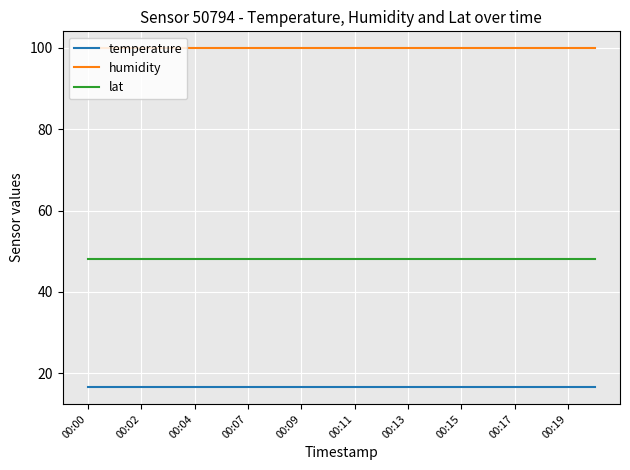

How many series are shown in this chart?

3